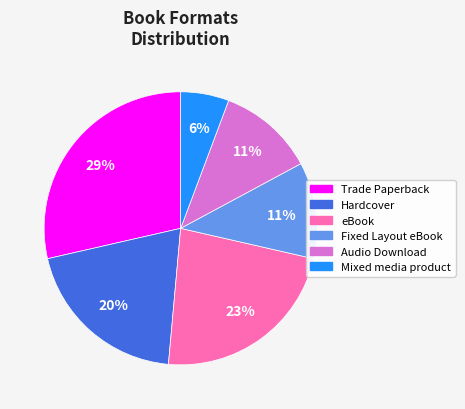

Which slice is the largest?

Trade Paperback